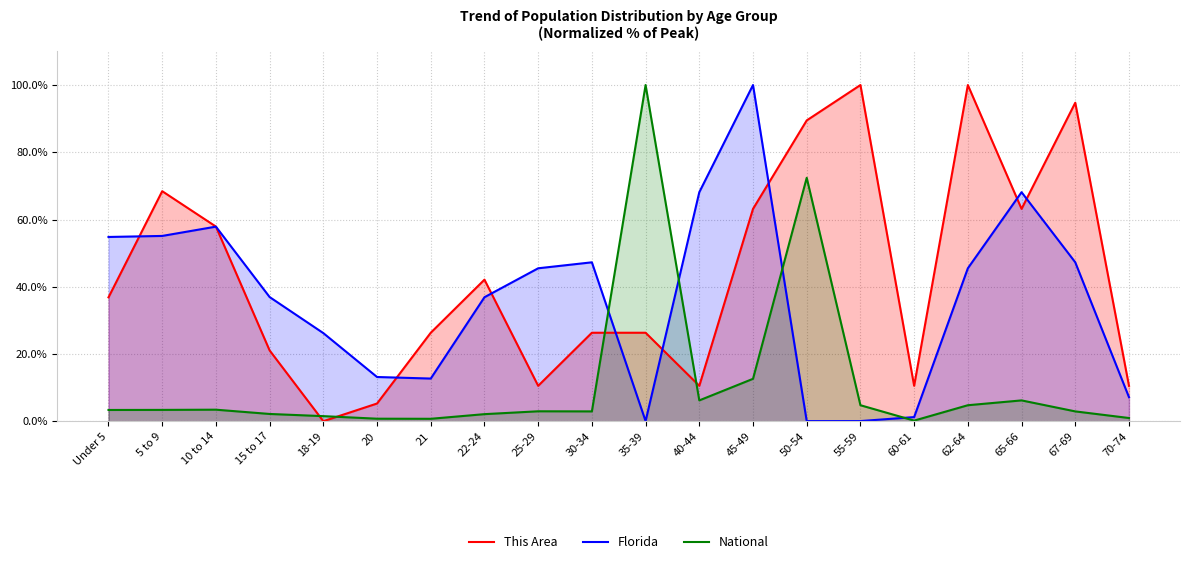

List the series in order of their overall mean, highest first.

This Area, Florida, National